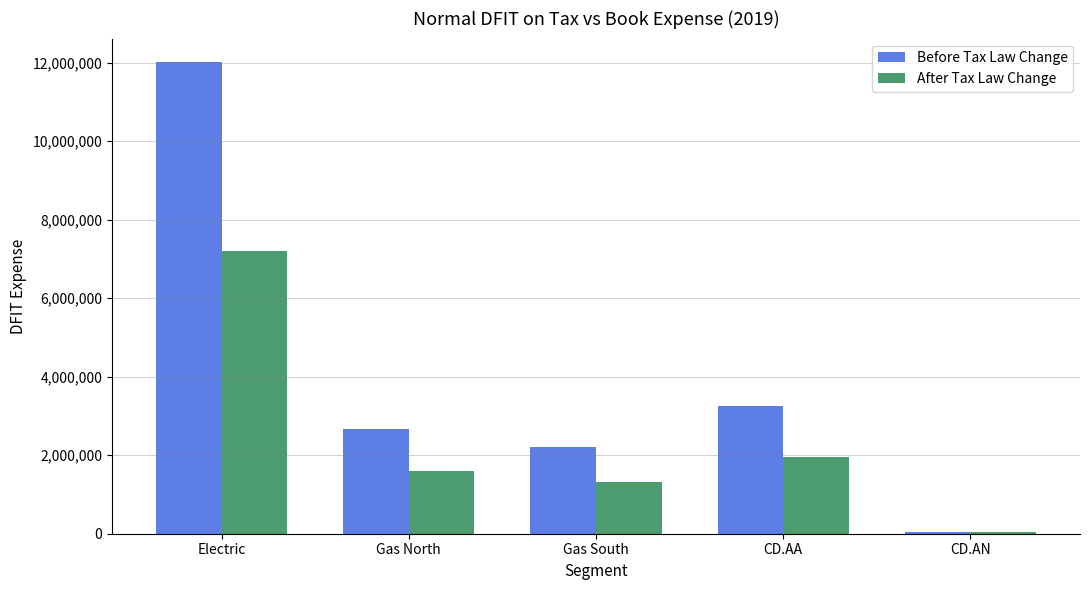

Is the value of After Tax Law Change at CD.AA greater than the value of Before Tax Law Change at Gas North?

No